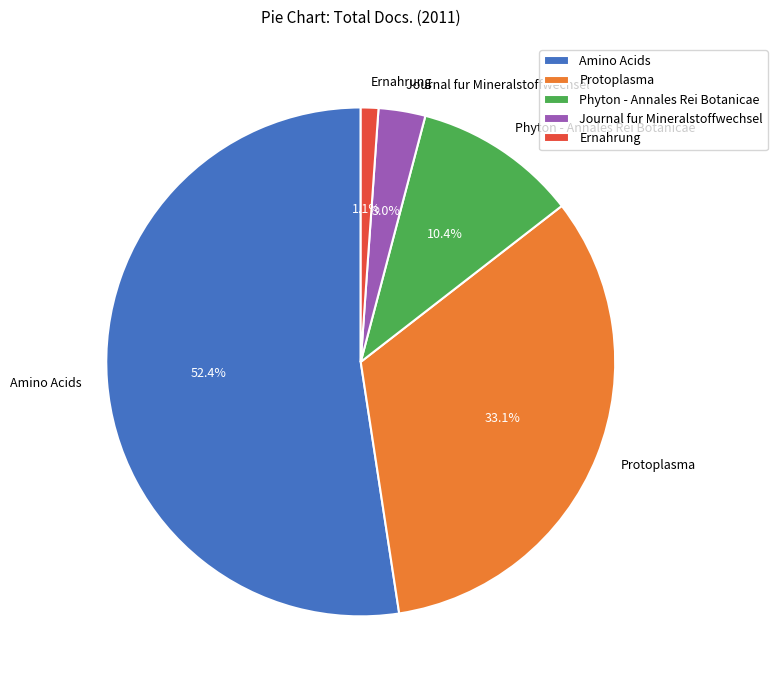

To the nearest percent, what is the average slice percentage?

20%